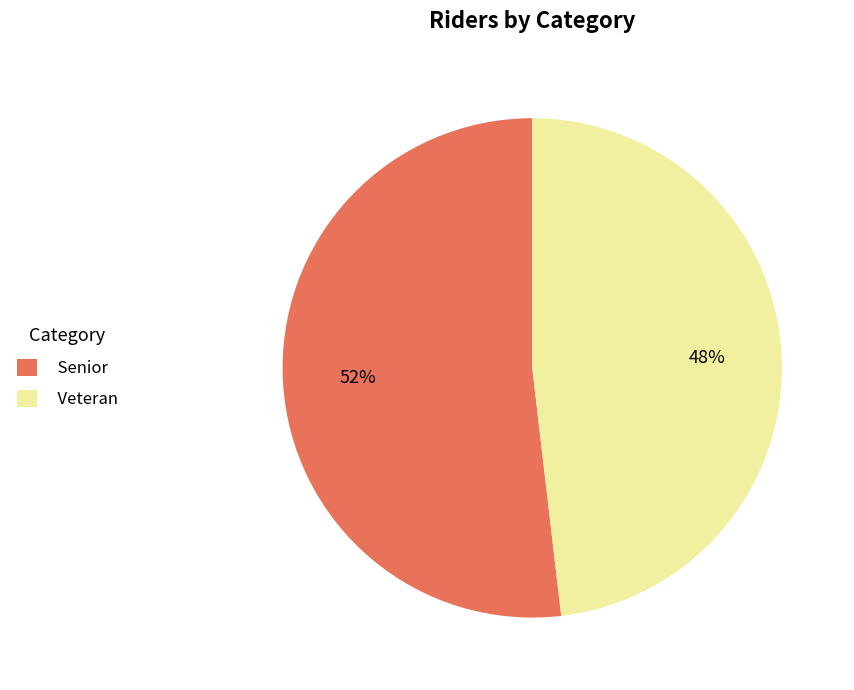

The Veteran slice represents 56% of the pie. True or false?

False